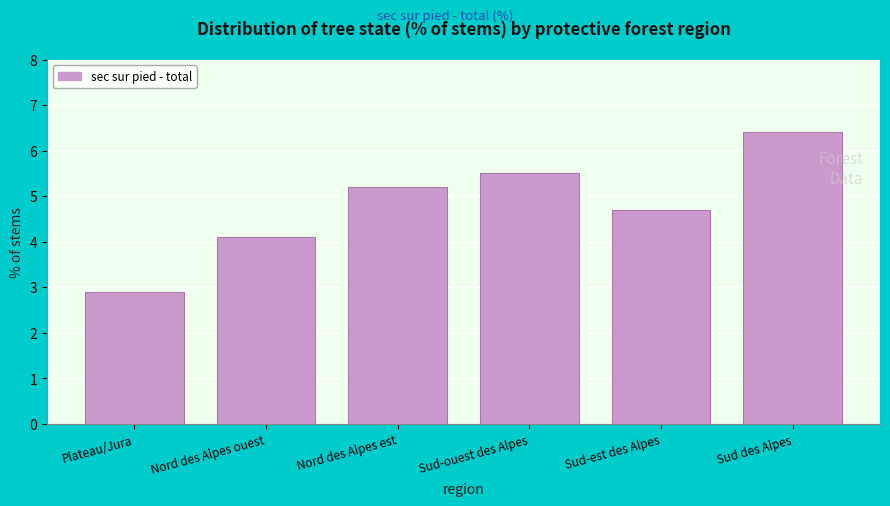

Reading left to right, what are all the values shown in this chart?

2.9	4.1	5.2	5.5	4.7	6.4